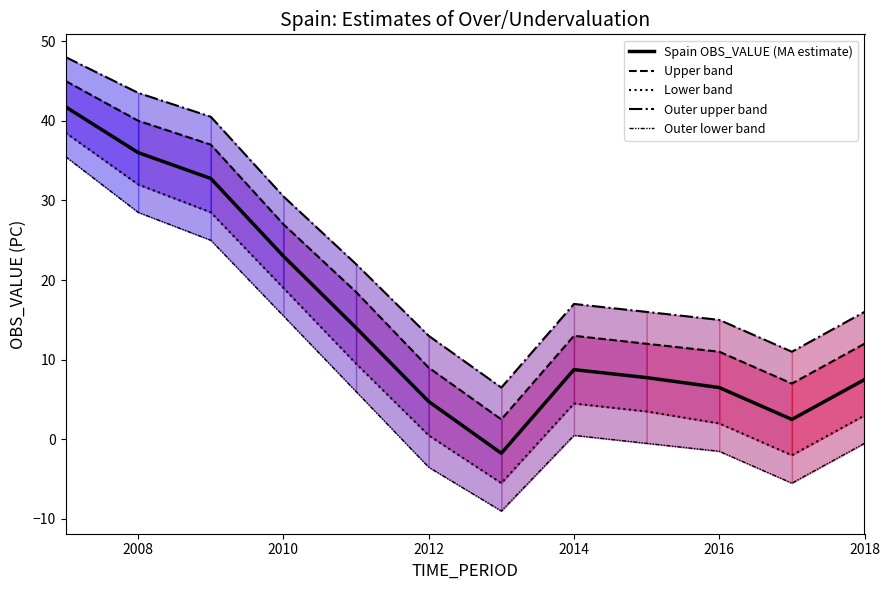

How many distinct data groups are displayed?

5